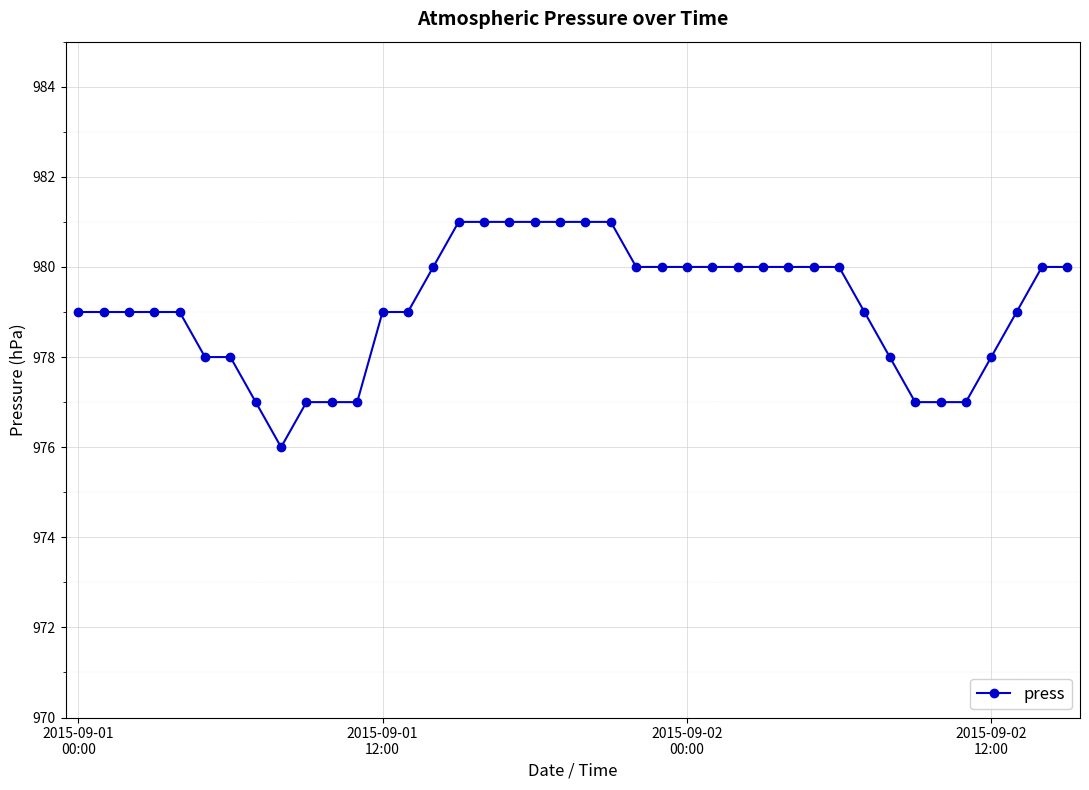

What is the sum of all values?

39165